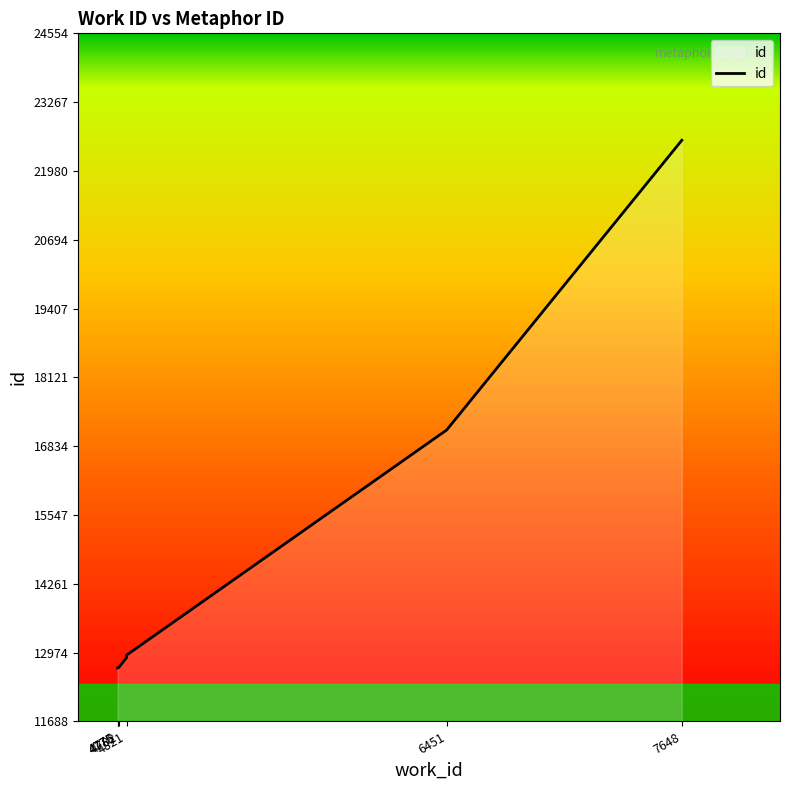

What is the sum of all values?

141869